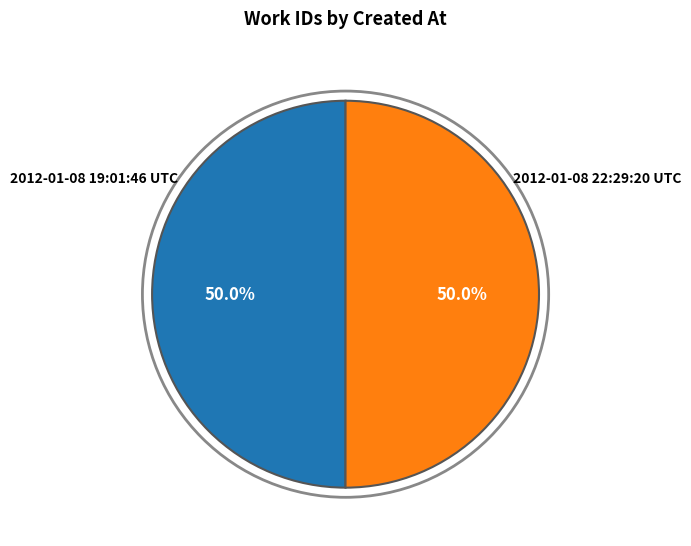

What is the smallest slice in the pie chart?

2012-01-08 19:01:46 UTC